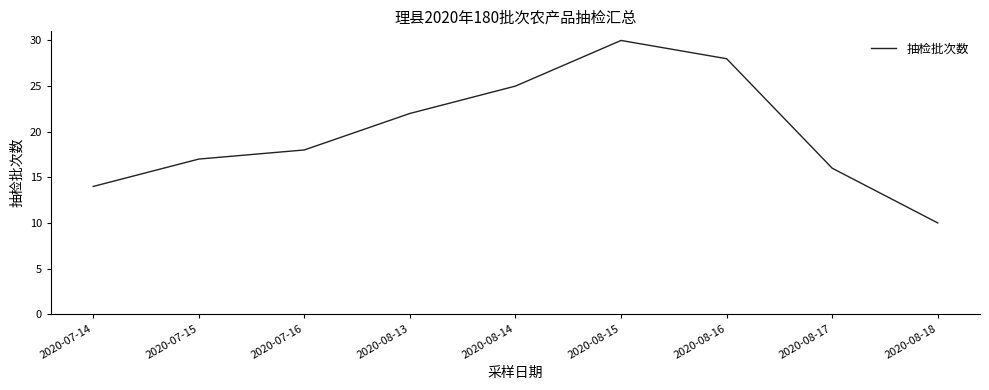

What is the difference between the maximum and second lowest values?

16